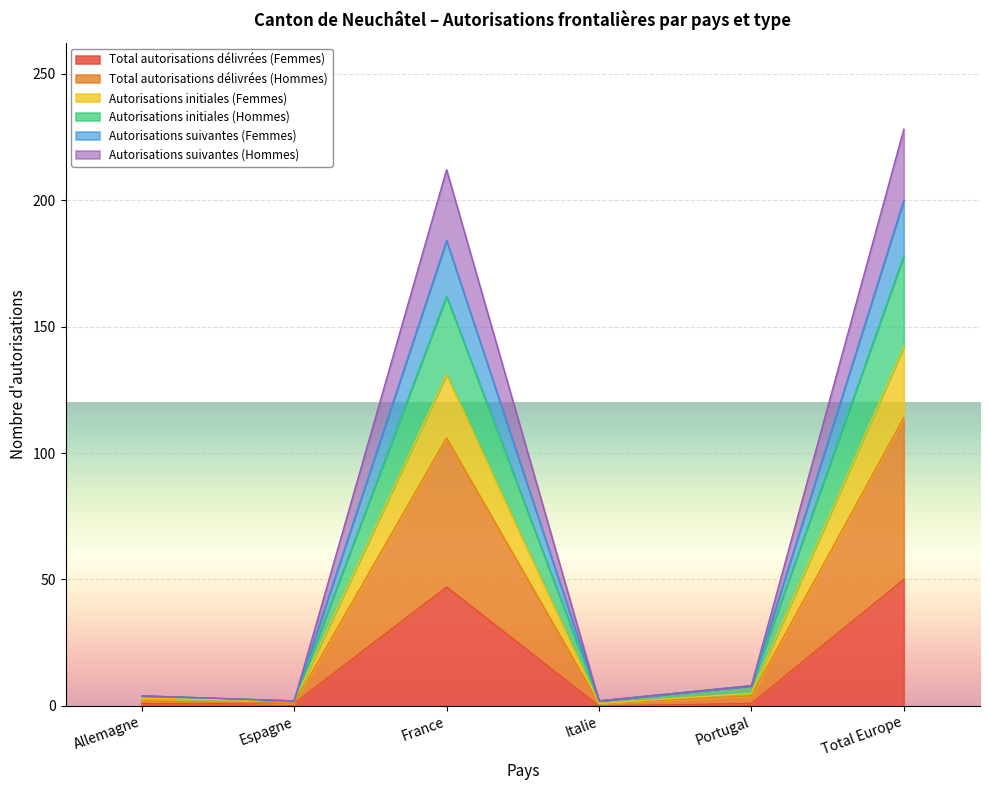

True or false: Autorisations initiales (Hommes) and Autorisations suivantes (Hommes) cross at least once.

False